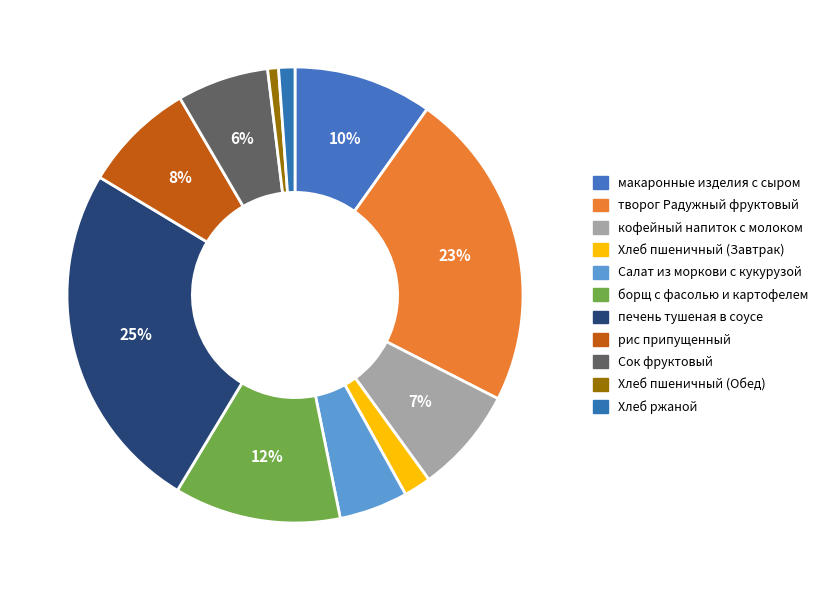

How many segments does this pie chart have?

11